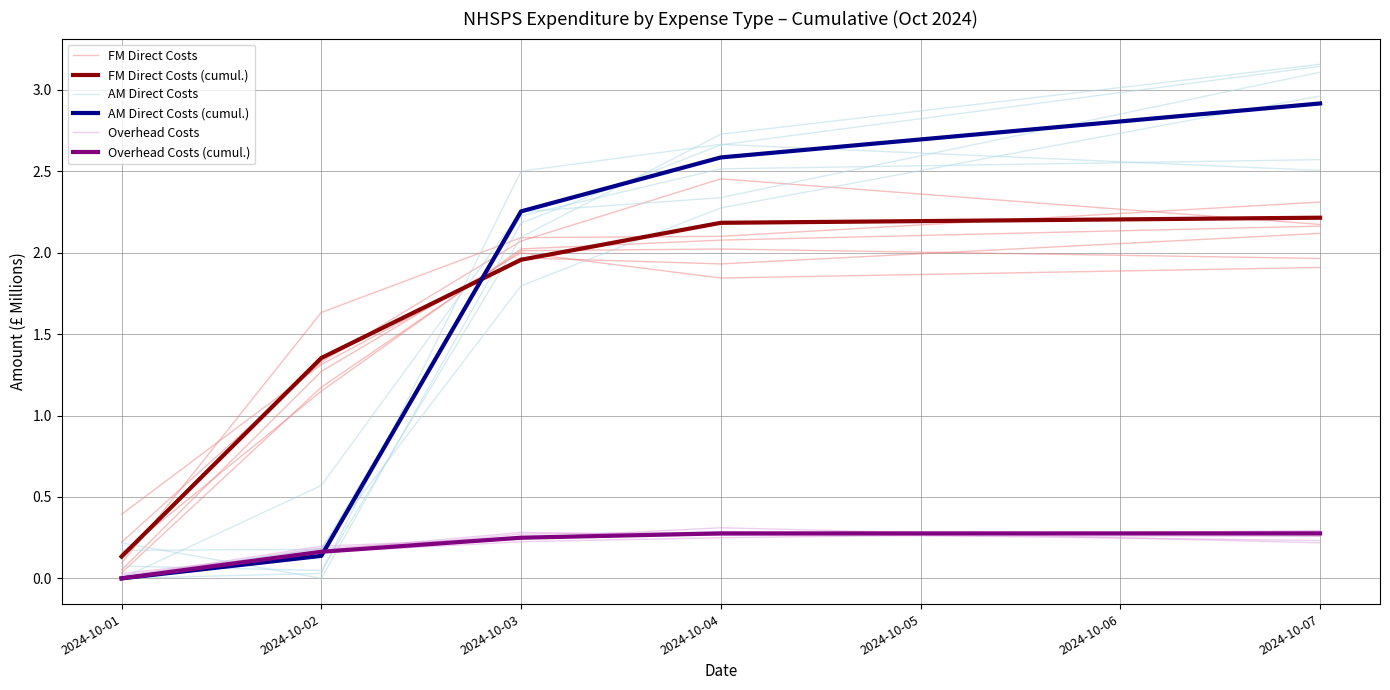

Where do AM Direct Costs and FM Direct Costs (cumul.) first cross each other?

2024-10-02 and 2024-10-03